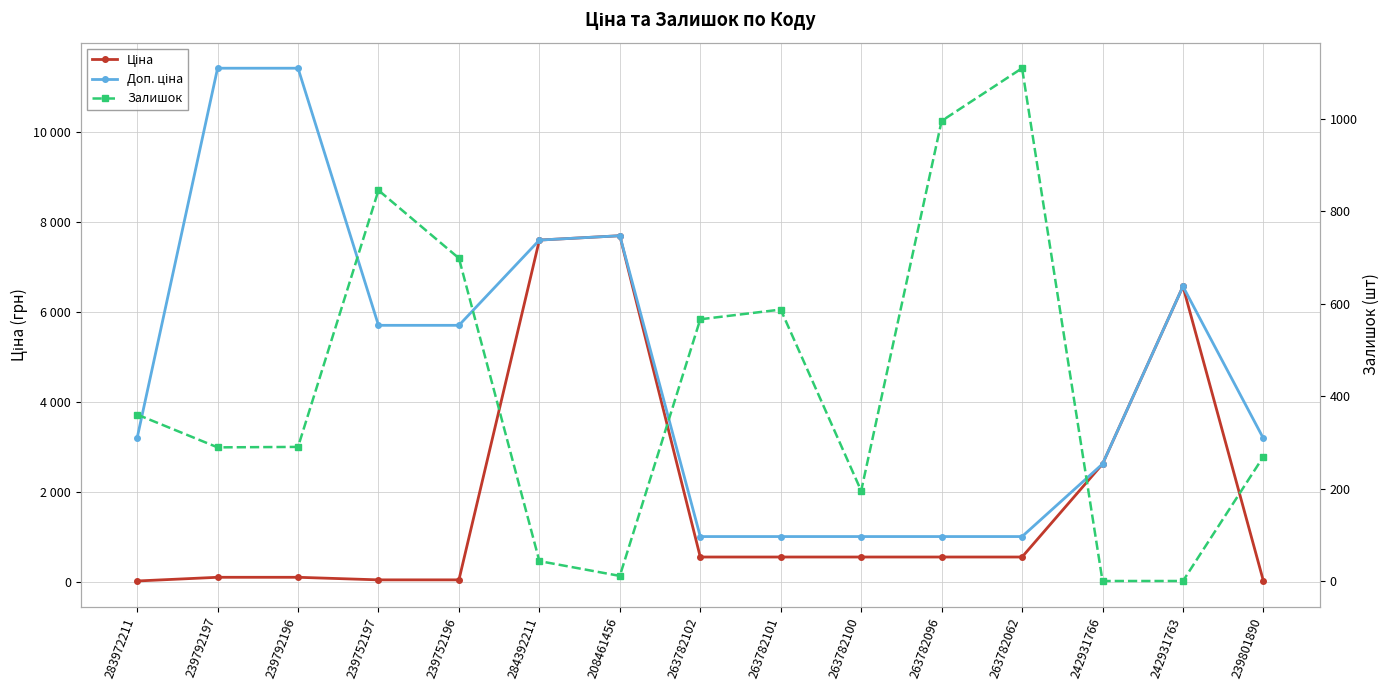

Reading left to right, extract all data points from this chart.

Ціна: 32.0	114.1	114.1	57.0	57.0	7596.5	7693.1	564.0	564.0	564.0	564.0	564.0	2627.5	6568.8	31.9
Доп. ціна: 3205.0	11410.0	11410.0	5705.0	5705.0	7596.5	7693.1	1017.8	1017.8	1017.8	1017.8	1017.8	2628.0	6568.8	3195.0
Залишок: 360.0	289.0	290.0	845.0	698.0	43.0	11.0	566.0	587.0	195.0	995.0	1109.0	0.0	0.0	269.0